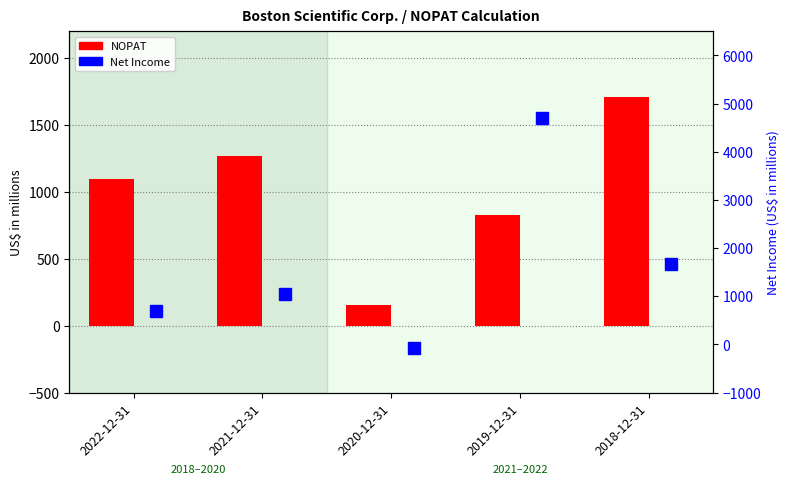

What position from the right is 2020-12-31?

3